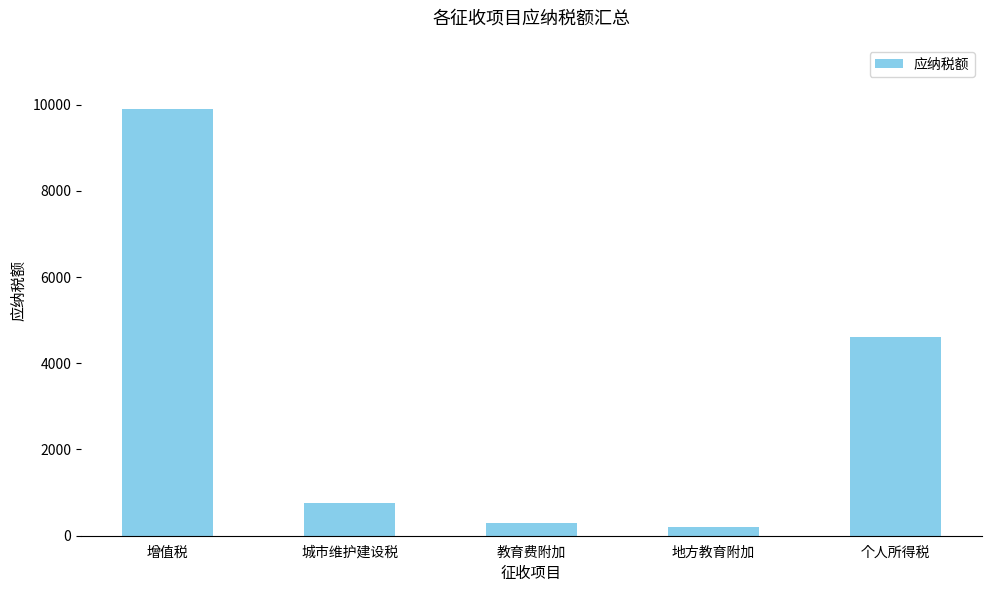

List the labels in order of value, largest first.

增值税, 个人所得税, 城市维护建设税, 教育费附加, 地方教育附加